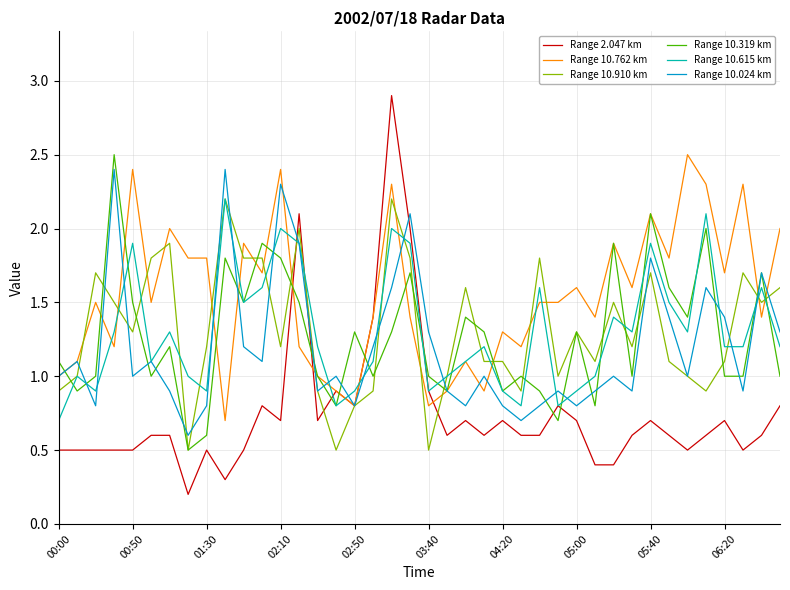

Which series has the largest total across all categories?

Range 10.762 km